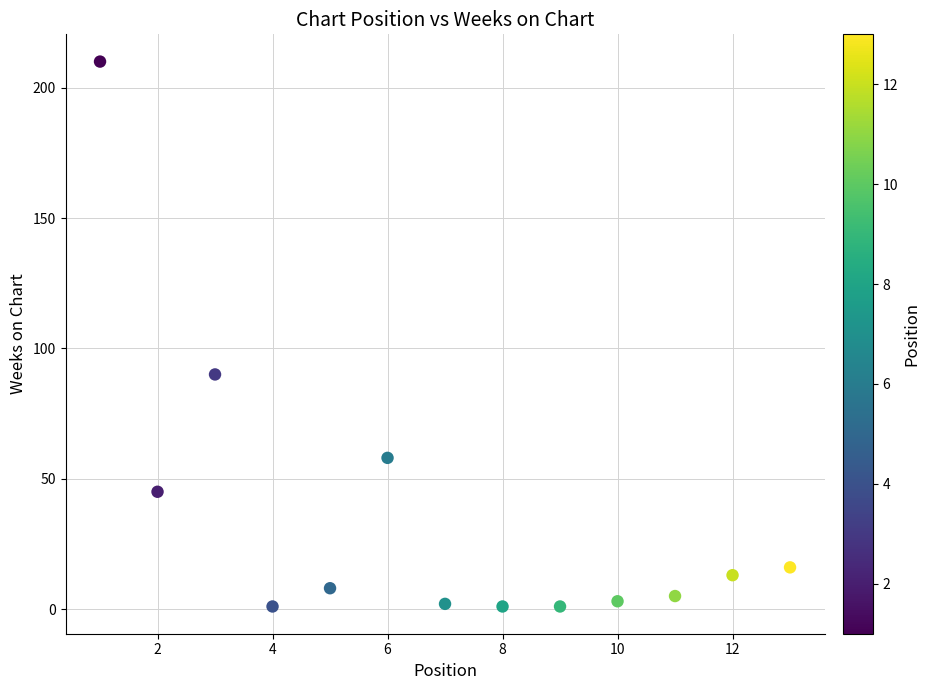

What Y value in the scatter plot is closest to 105?

90